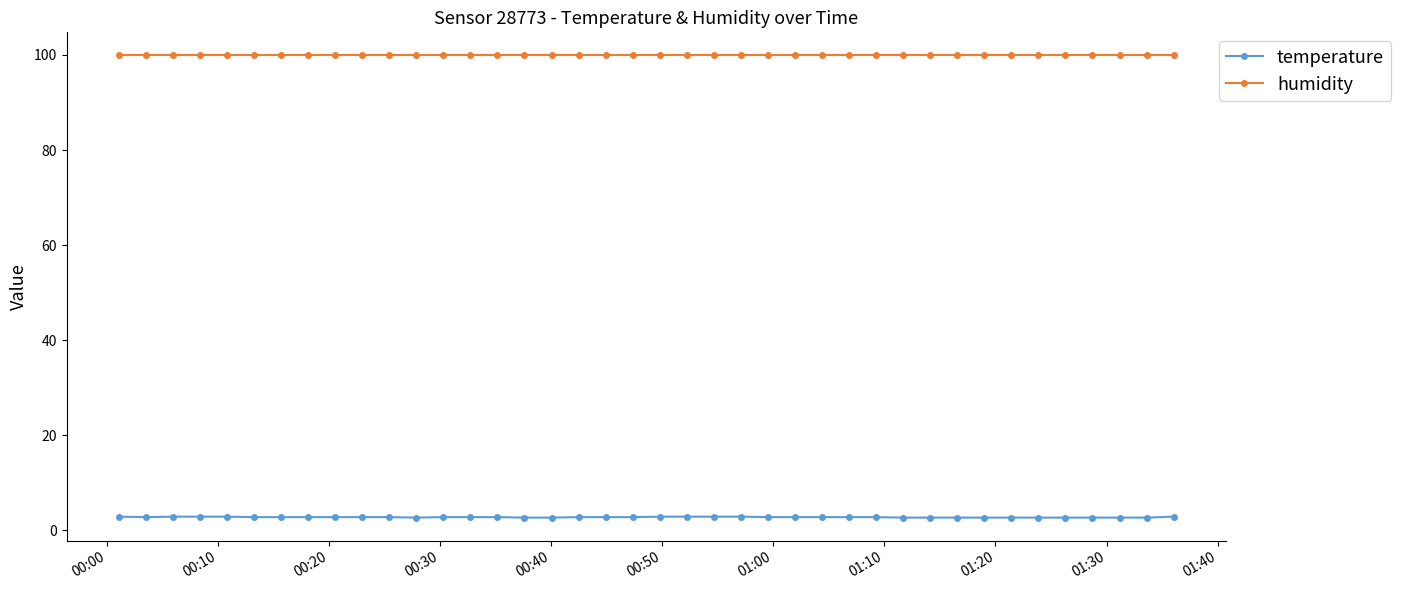

What is the value of the temperature point at the 4th from the left?

2.9